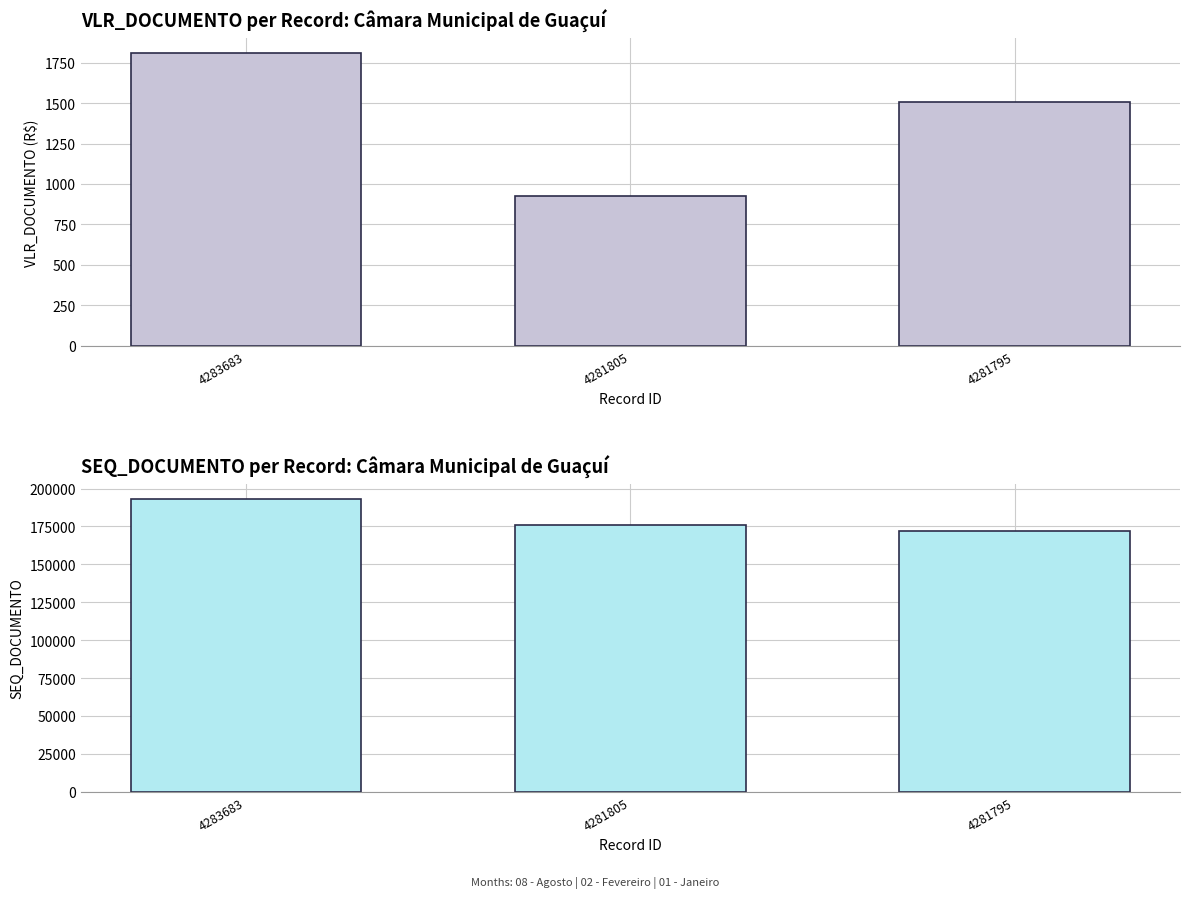

What is the sum of all SEQ_DOCUMENTO values?

541350.0